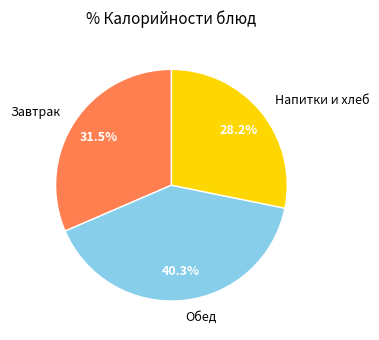

How many slices are in this pie chart?

3